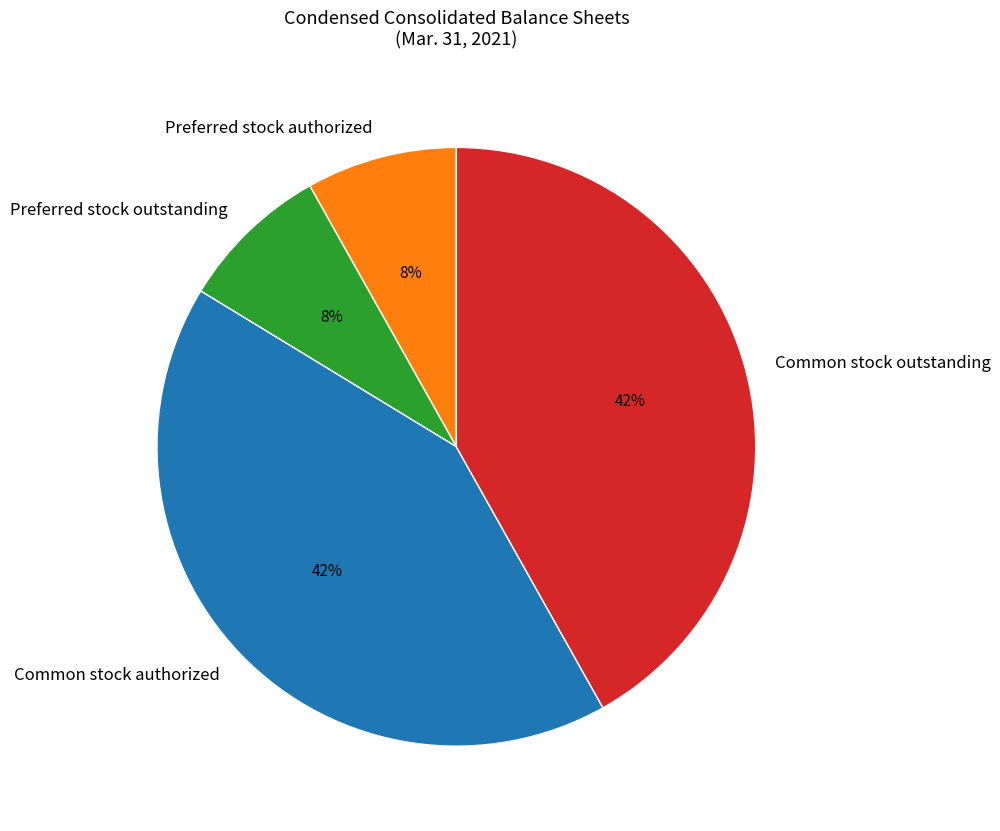

Does Common stock authorized represent more than half of the total?

No